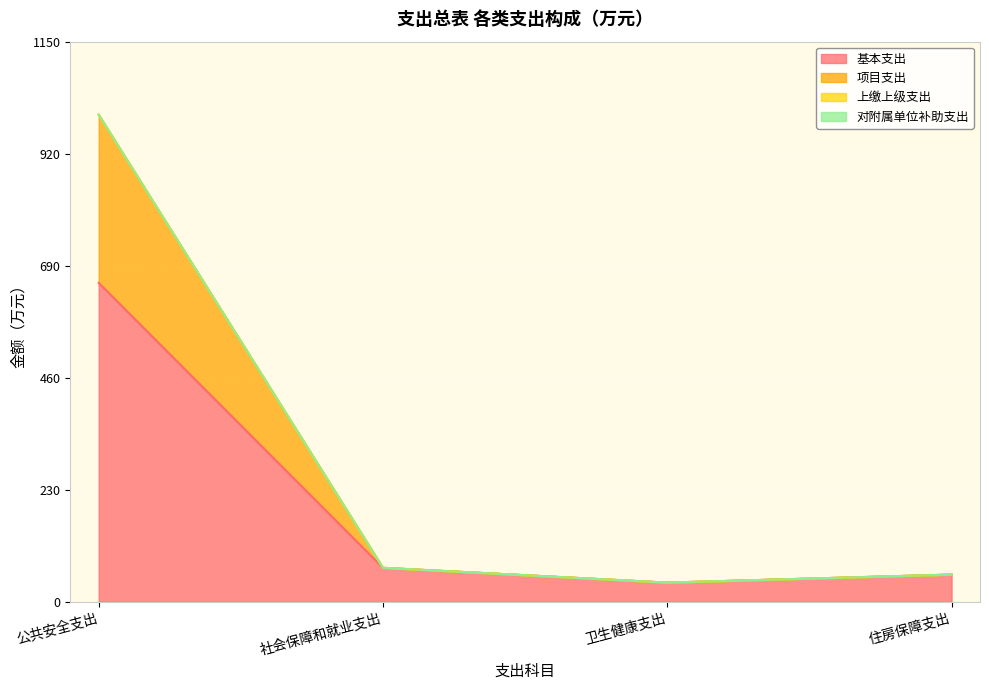

The value of 基本支出 at 住房保障支出 is 56.1. True or false?

True